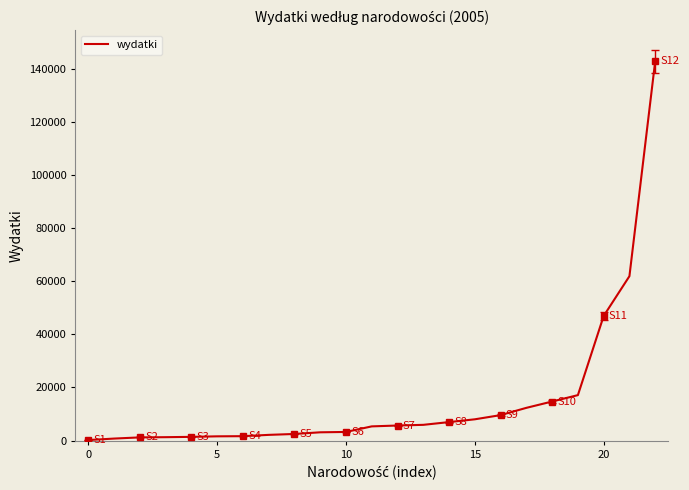

What is the sum of all values?

356590.8